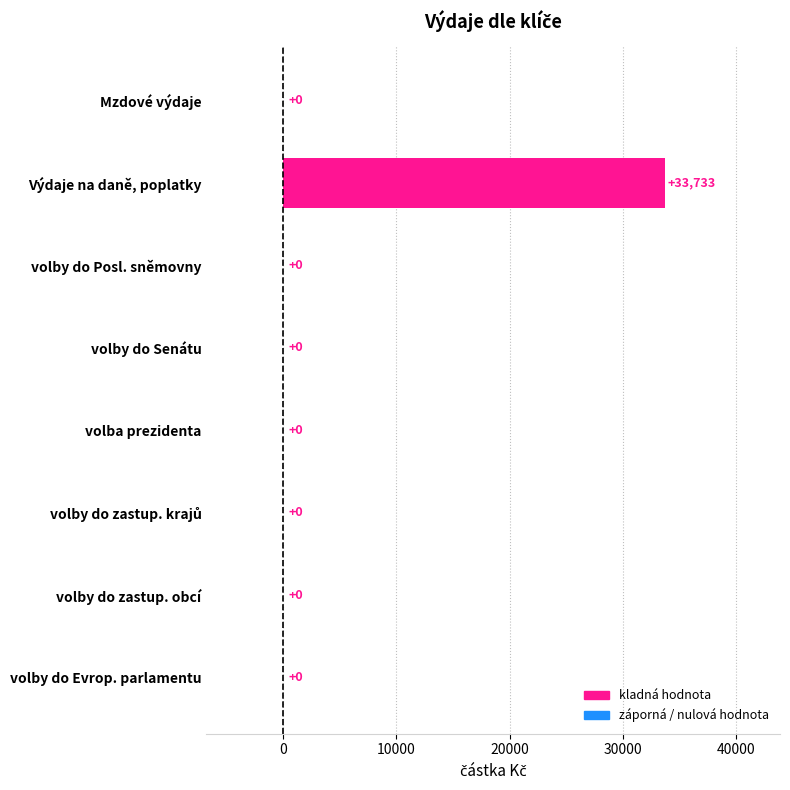

What is the greatest value displayed?

33733.5